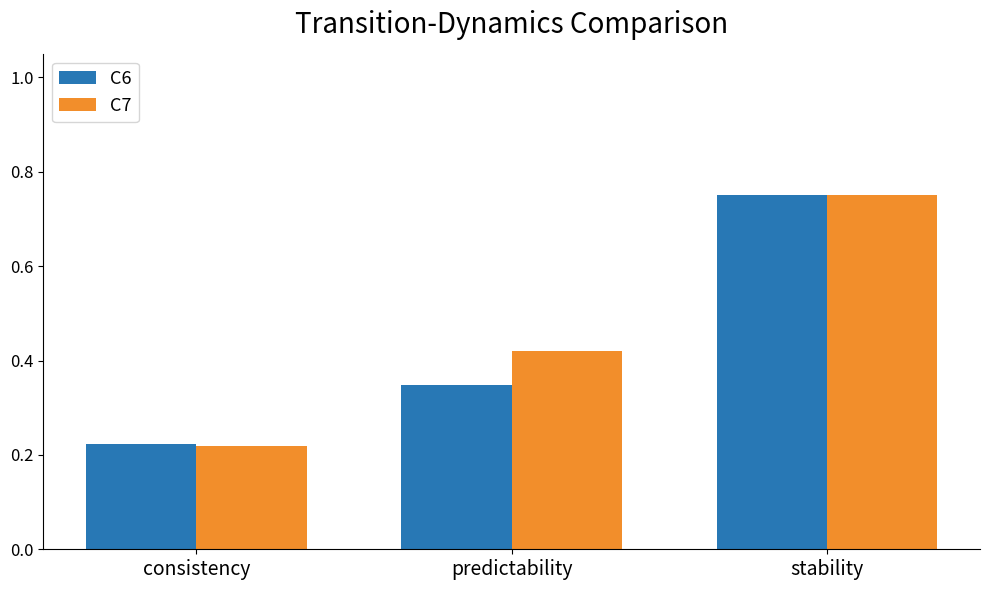

Is the value of C6 at stability greater than the value of C7 at predictability?

Yes